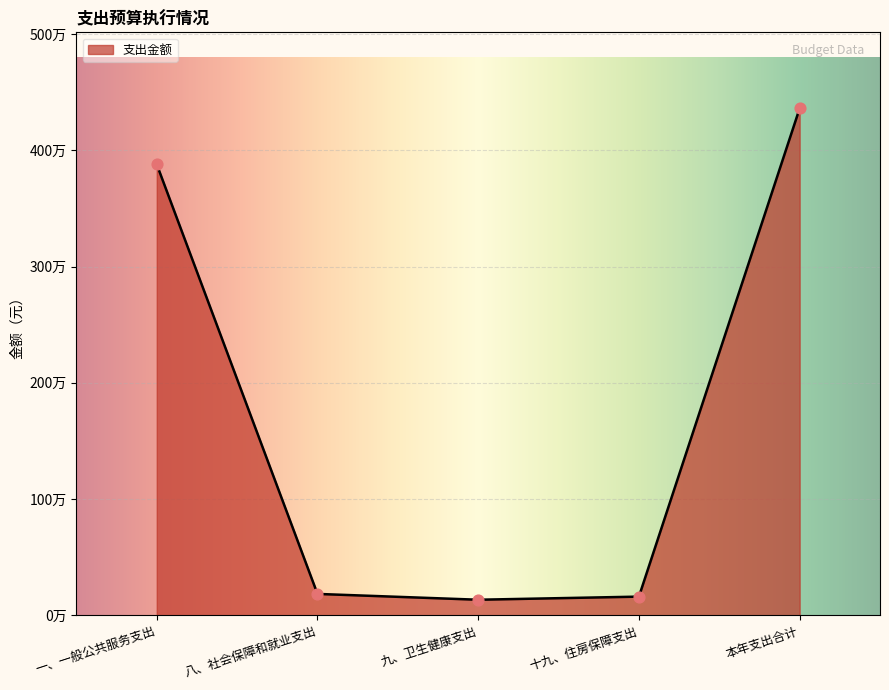

Which has a higher value, 本年支出合计 or 九、卫生健康支出?

本年支出合计